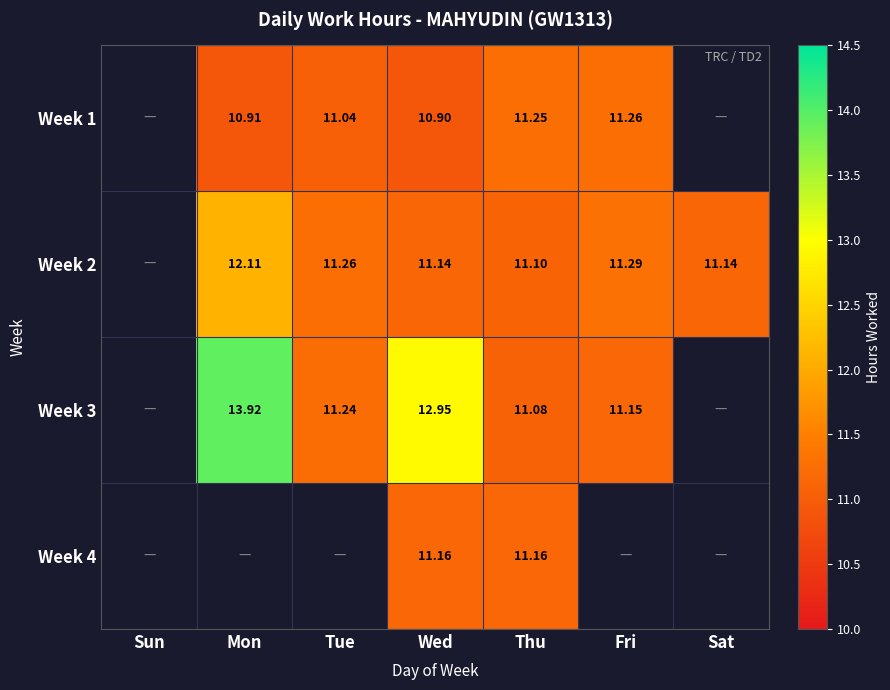

Is the value of Week 3 at Tue greater than the value of Week 1 at Tue?

Yes